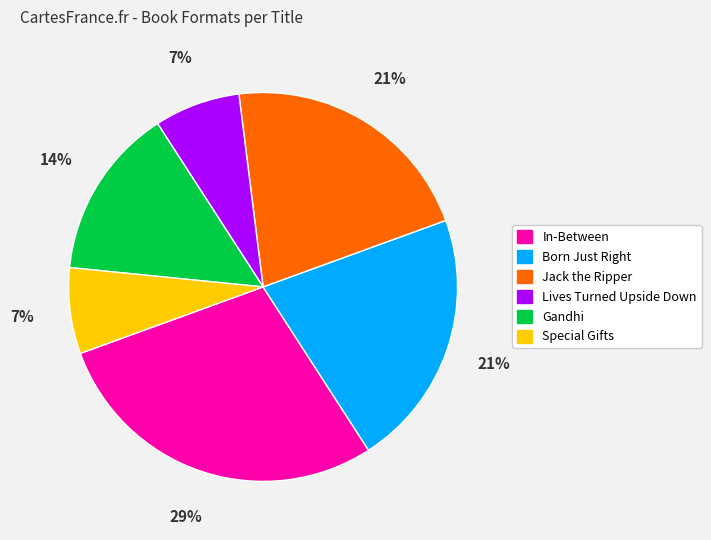

Which has a higher value, Gandhi or In-Between?

In-Between